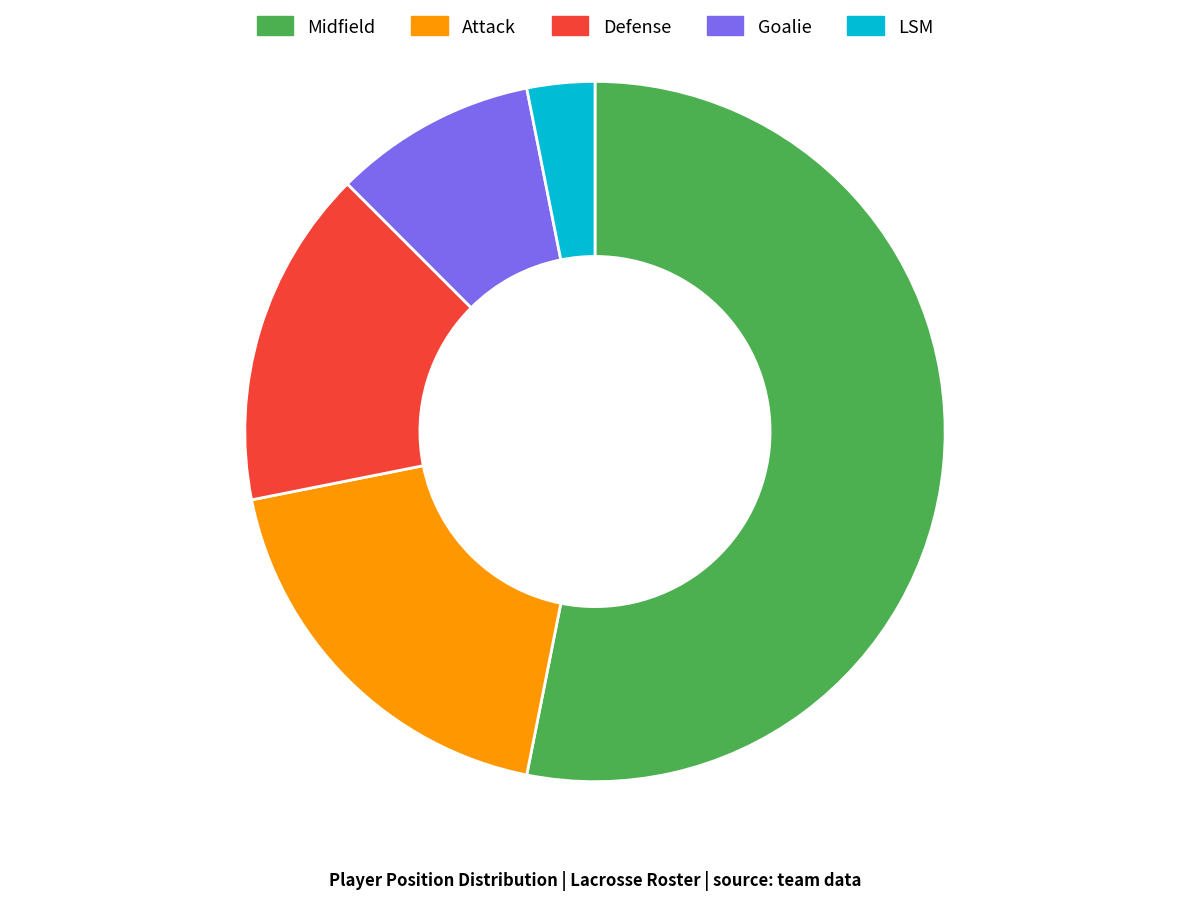

Between Defense and LSM, which is larger?

Defense